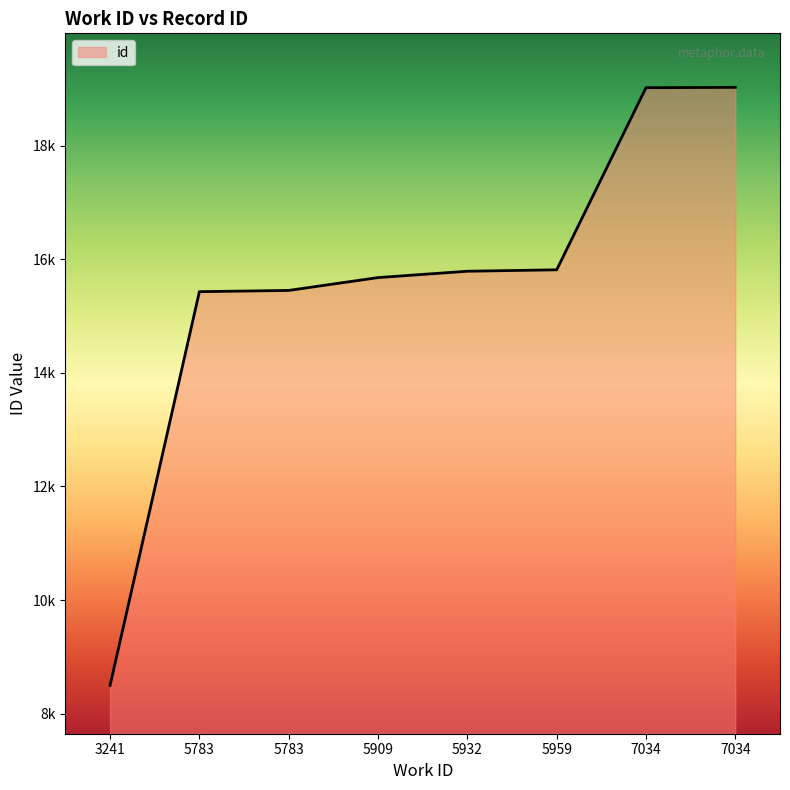

Between 5783 and 5932, which is larger?

5932